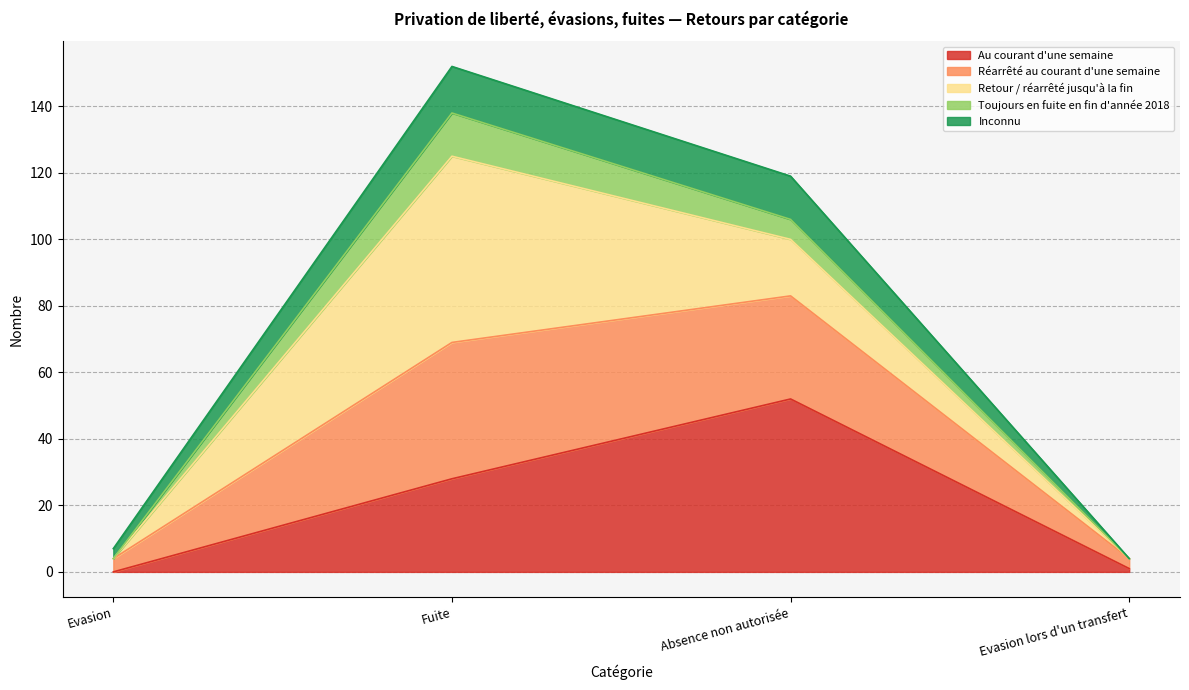

True or false: Inconnu and Réarrêté au courant d'une semaine intersect in this chart.

False